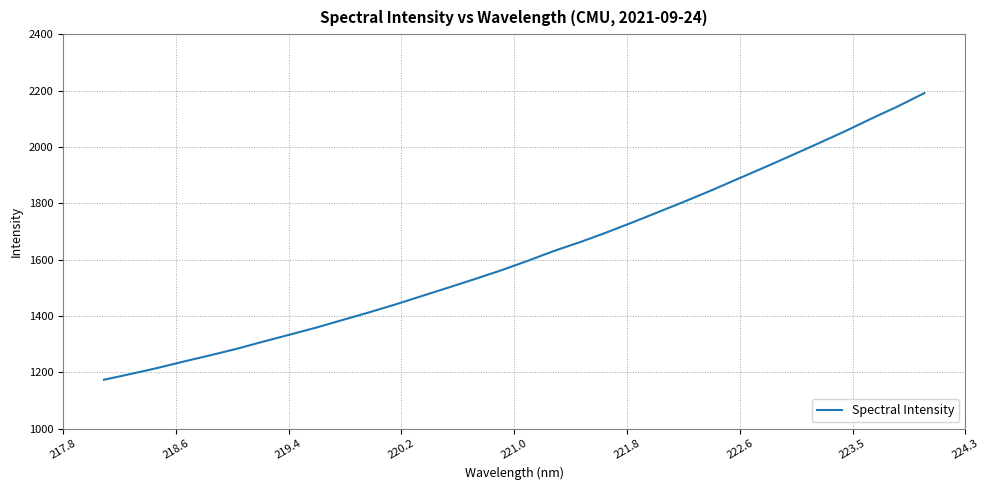

What is the greatest value displayed?

2191.0